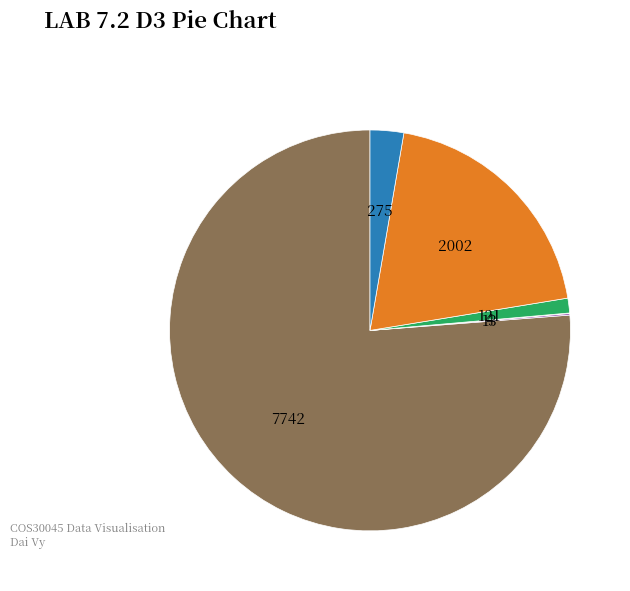

Rank the categories by value from lowest to highest.

col_3: 4, col_1: 13, col_51: 121, col_58: 275, col_41: 2002, col_0: 7742